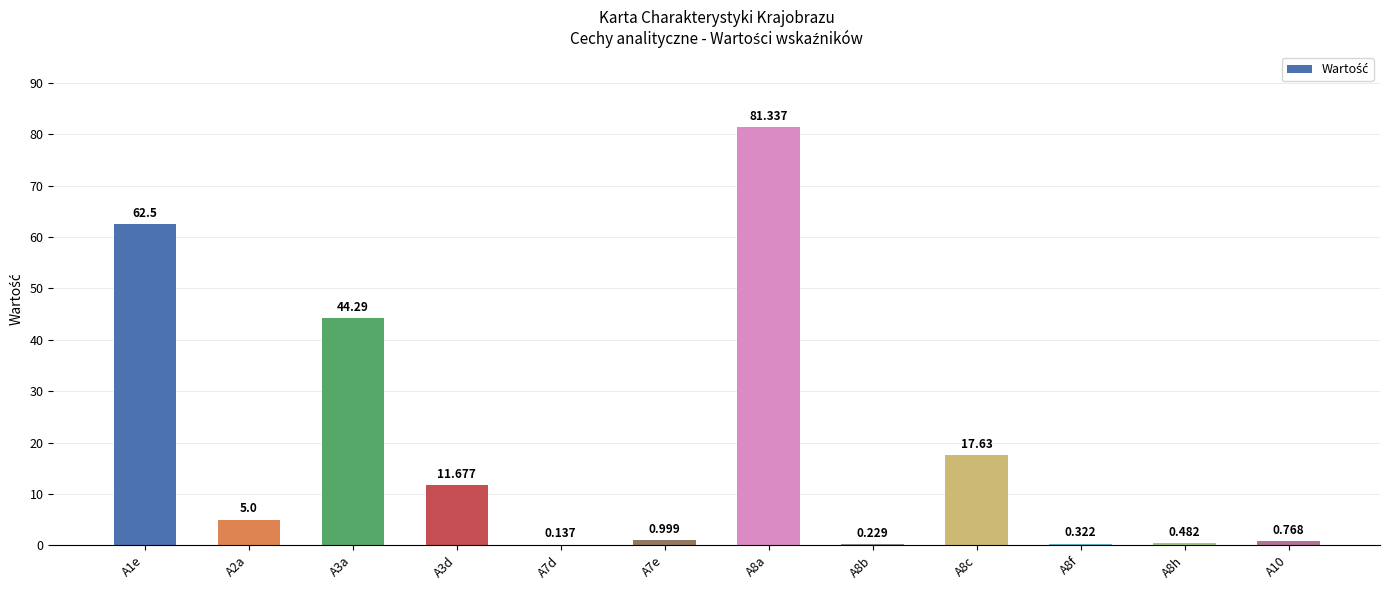

What is the difference between the values at A7d and A8c?

17.5